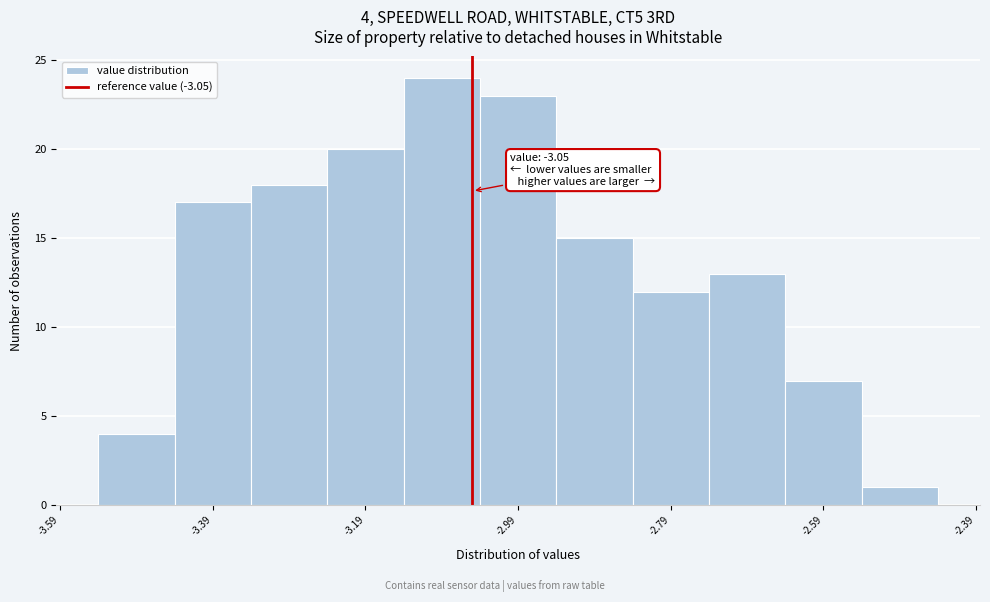

Which range on the x-axis has the tallest bar?

-3.14 to -3.04